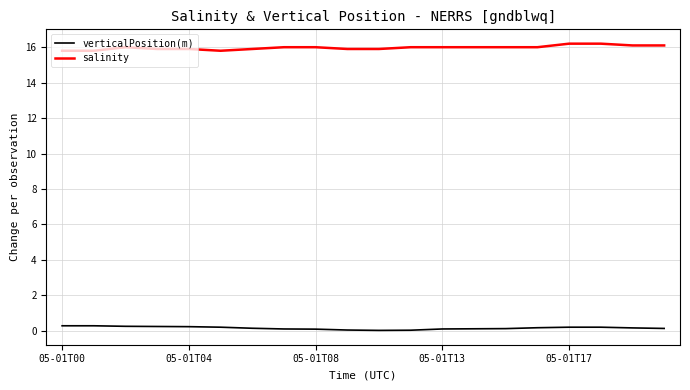

What is the difference between the maximum and minimum values in the salinity series?

0.4